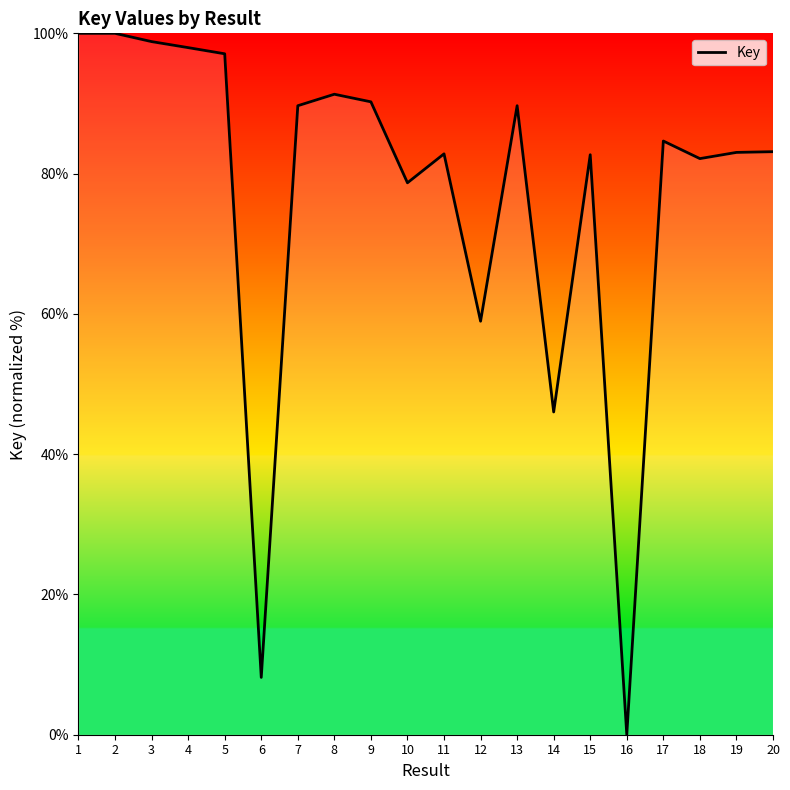

How many interior local valleys (lower than both neighbors) does the data have?

6